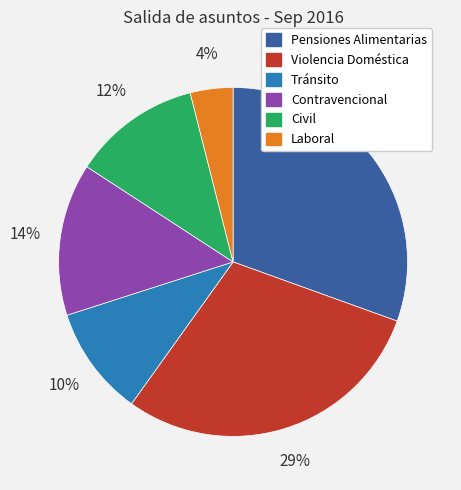

Is the sum of Violencia Doméstica and Pensiones Alimentarias greater than half?

Yes